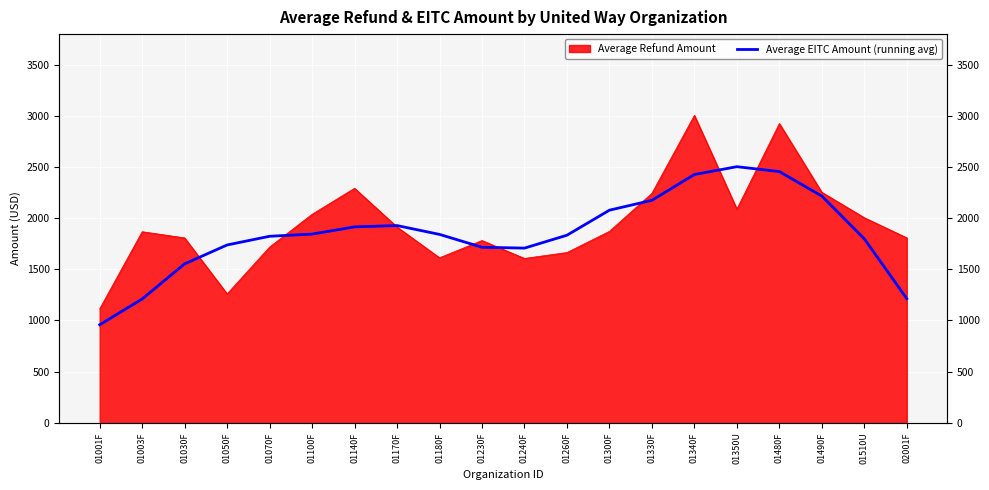

What value does the data have at 01170F?

1927.9